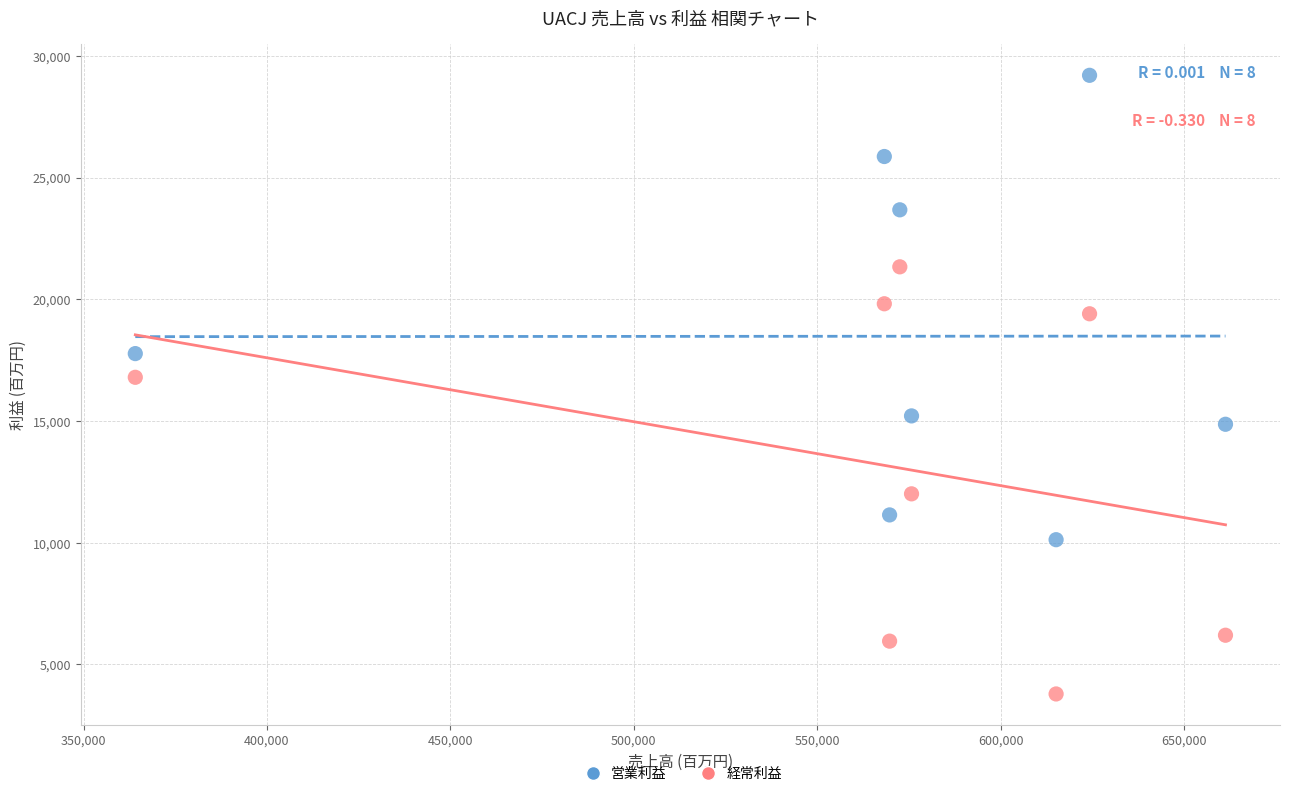

Which series reaches the maximum Y coordinate?

営業利益